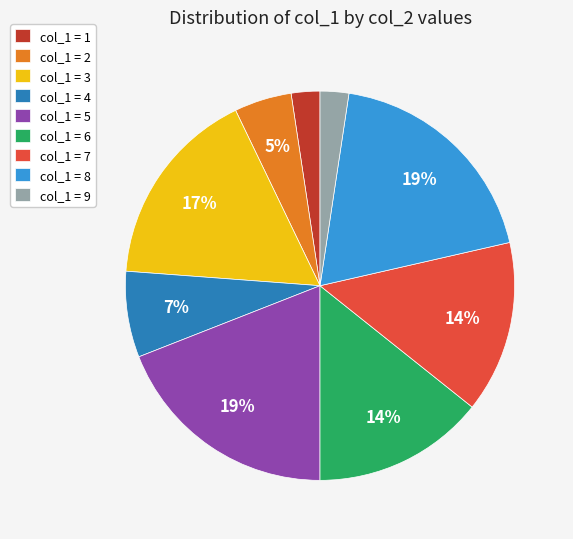

What percentage is the col_1 = 9 slice, to the nearest percent?

2%